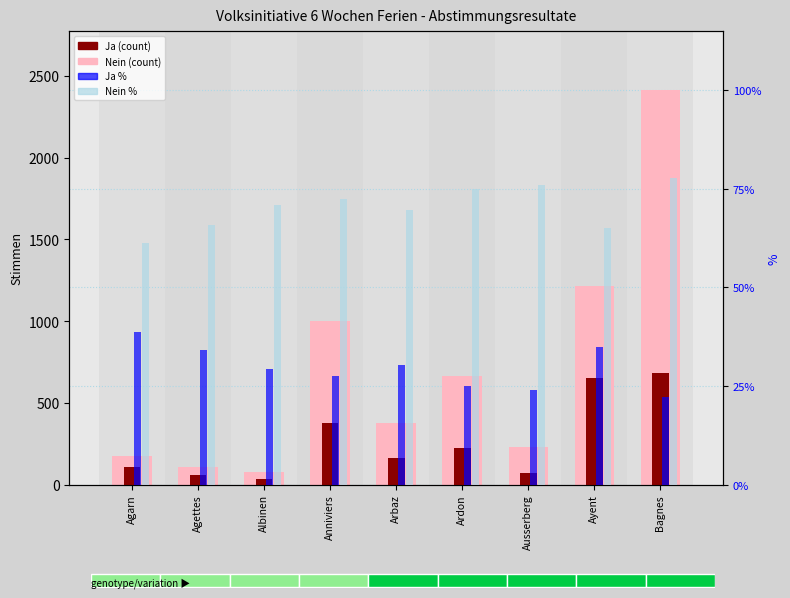

Reading left to right, list all the values displayed in this chart.

Nein (count): 176.0	108.0	80.0	1003.0	379.0	663.0	230.0	1216.0	2412.0
Ja (count): 111.0	56.0	33.0	380.0	166.0	222.0	73.0	654.0	685.0
Ja %: 38.7	34.1	29.2	27.5	30.5	25.1	24.1	35.0	22.1
Nein %: 61.3	65.8	70.8	72.5	69.5	74.9	75.9	65.0	77.9